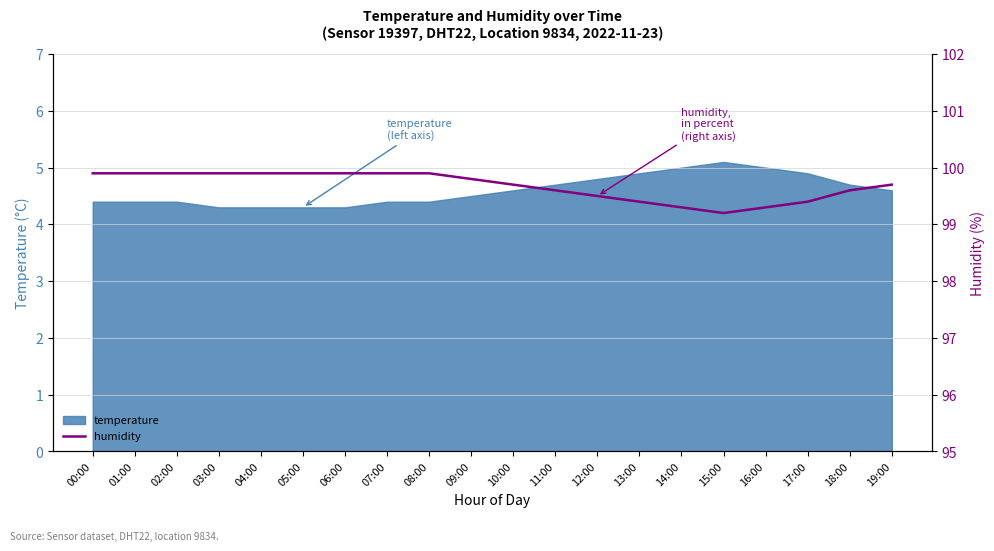

Is it true that temperature equals 1.4 at 08:00?

False